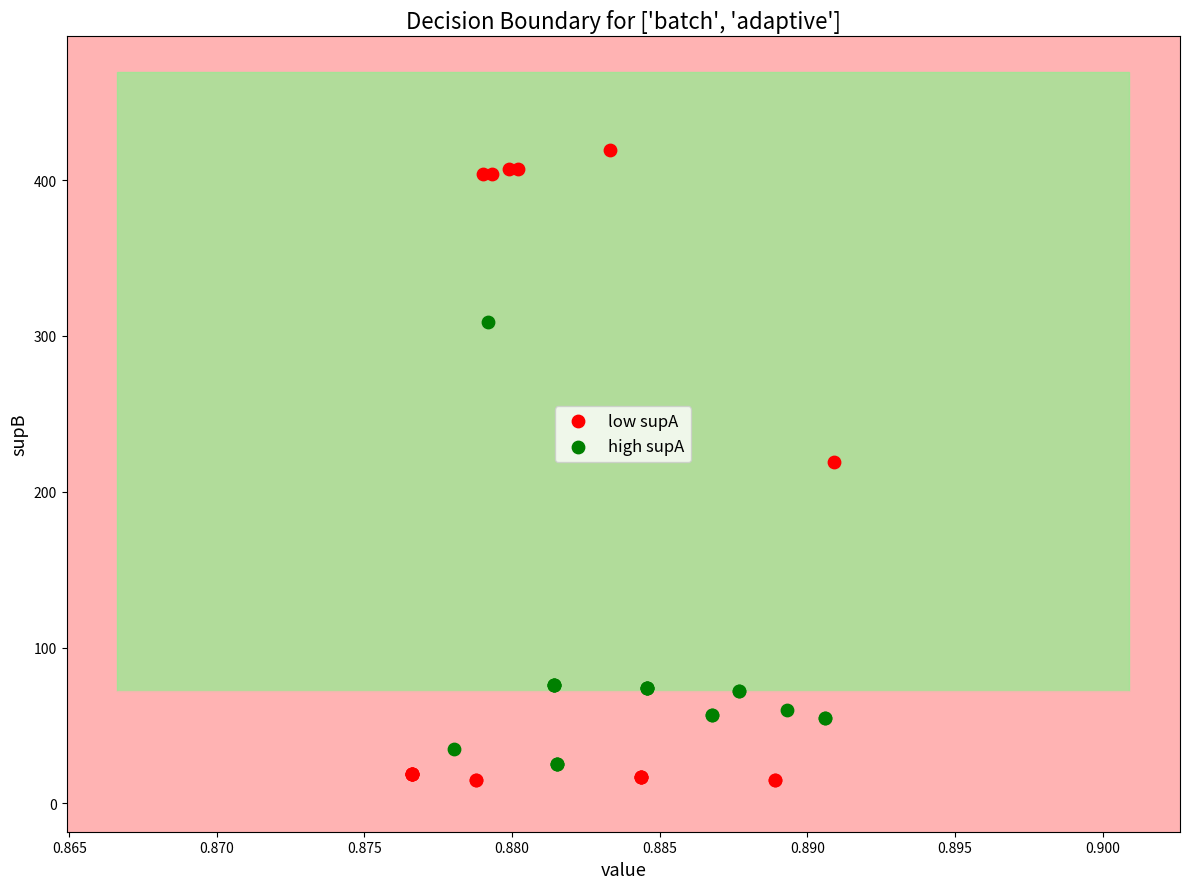

Which series contains the highest Y value?

low supA